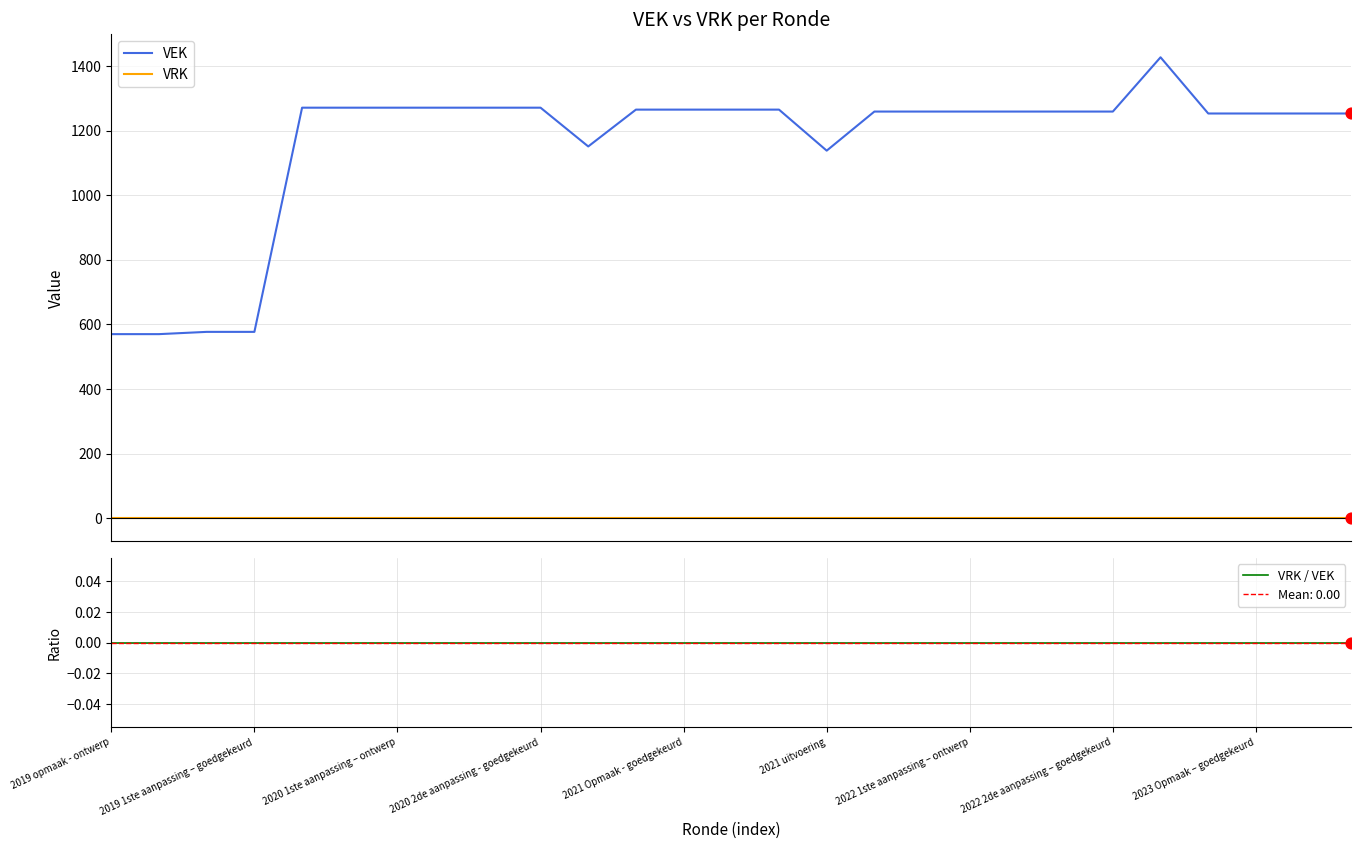

At how many categories does at least one series exceed 994?

23